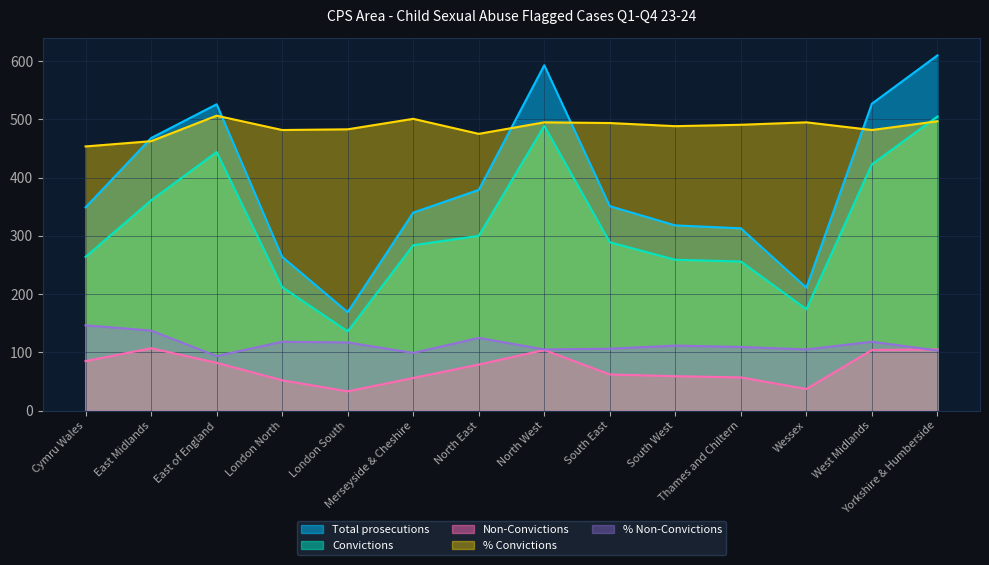

Between which two adjacent categories do Non-Convictions and % Non-Convictions first intersect?

West Midlands and Yorkshire & Humberside